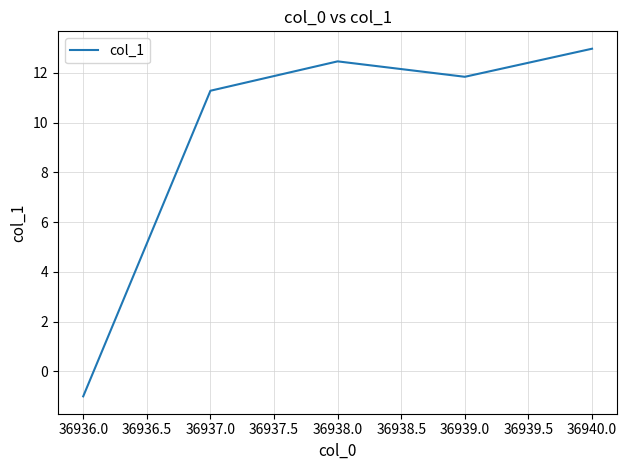

True or false: there are more than 0 points higher than both neighbors.

True